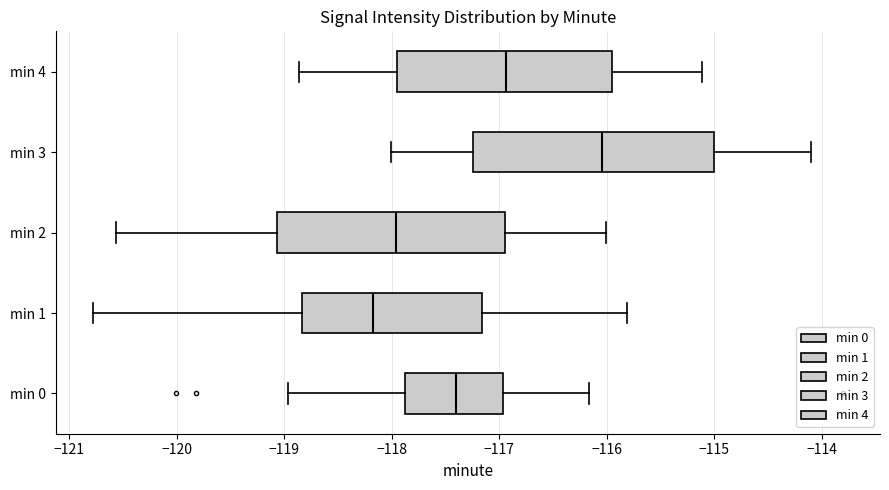

Where is the right edge of the box for min 4 on the x-axis? The values are not printed on the chart, so give them approximately, as read against the axis.

-116.0